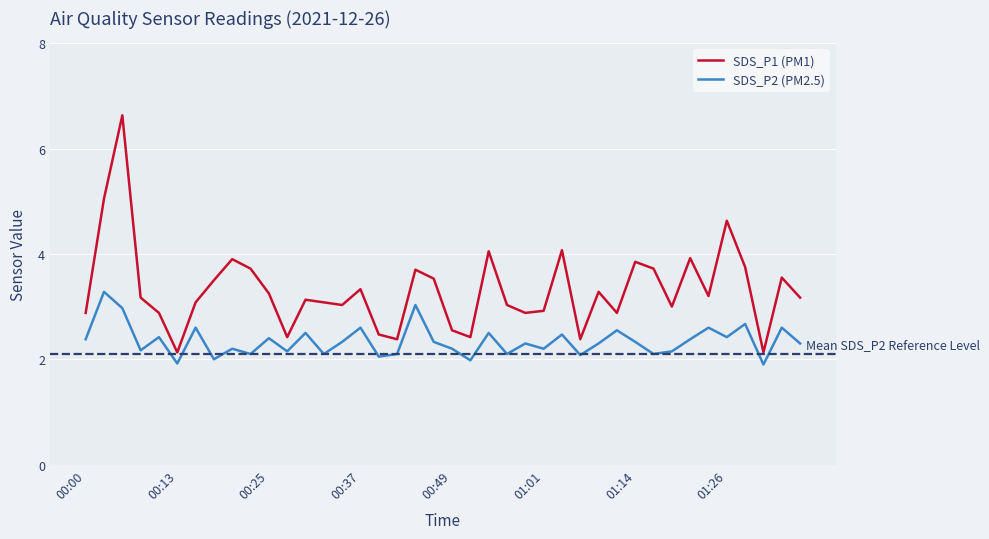

True or false: SDS_P1 (PM1) and SDS_P2 (PM2.5) cross at least once.

False